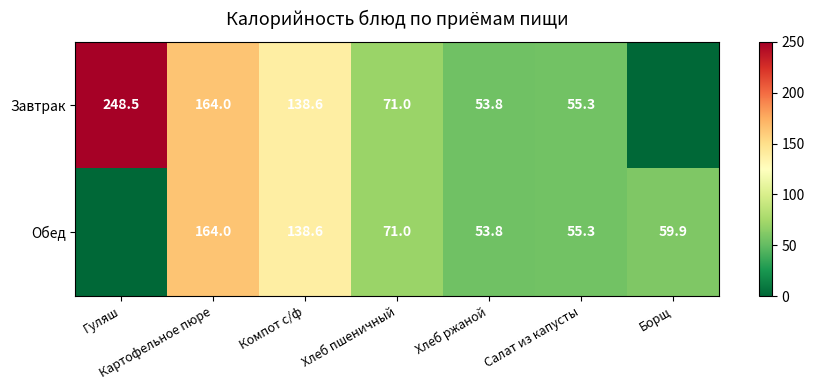

What is the total value across all series at Хлеб ржаной?

107.6